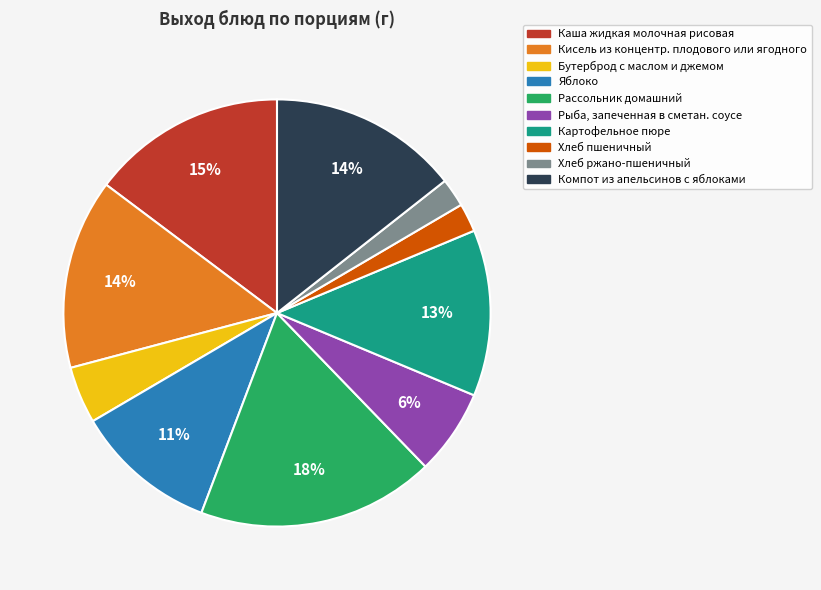

Is it true that Рассольник домашний is 4% of the pie?

False